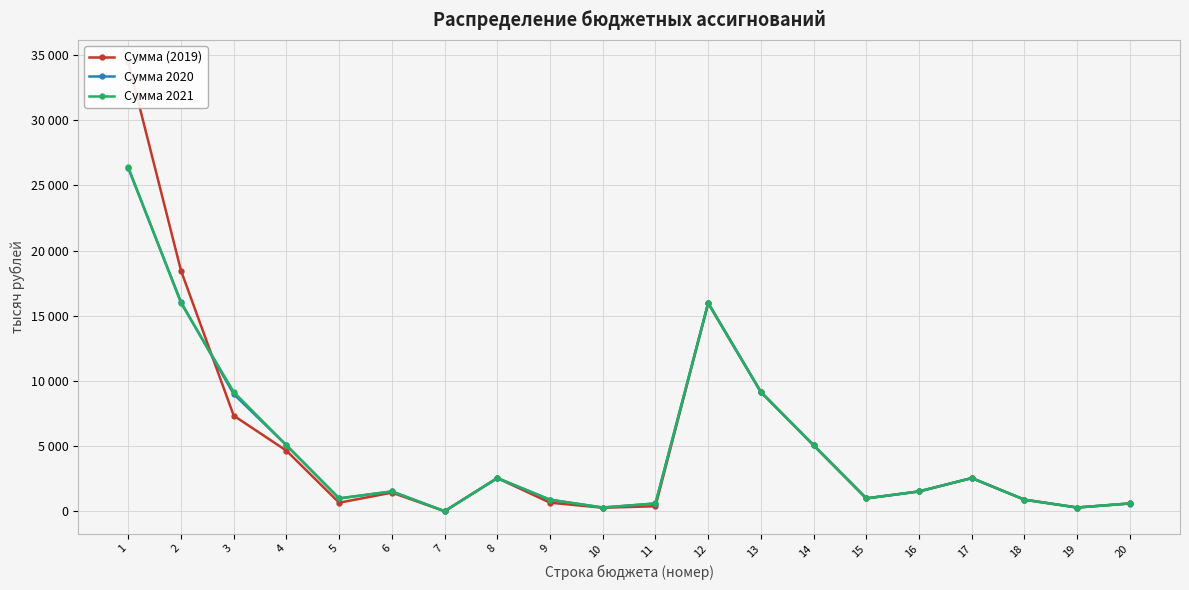

True or false: Сумма (2019) has a value of 272.5 at 10.

True